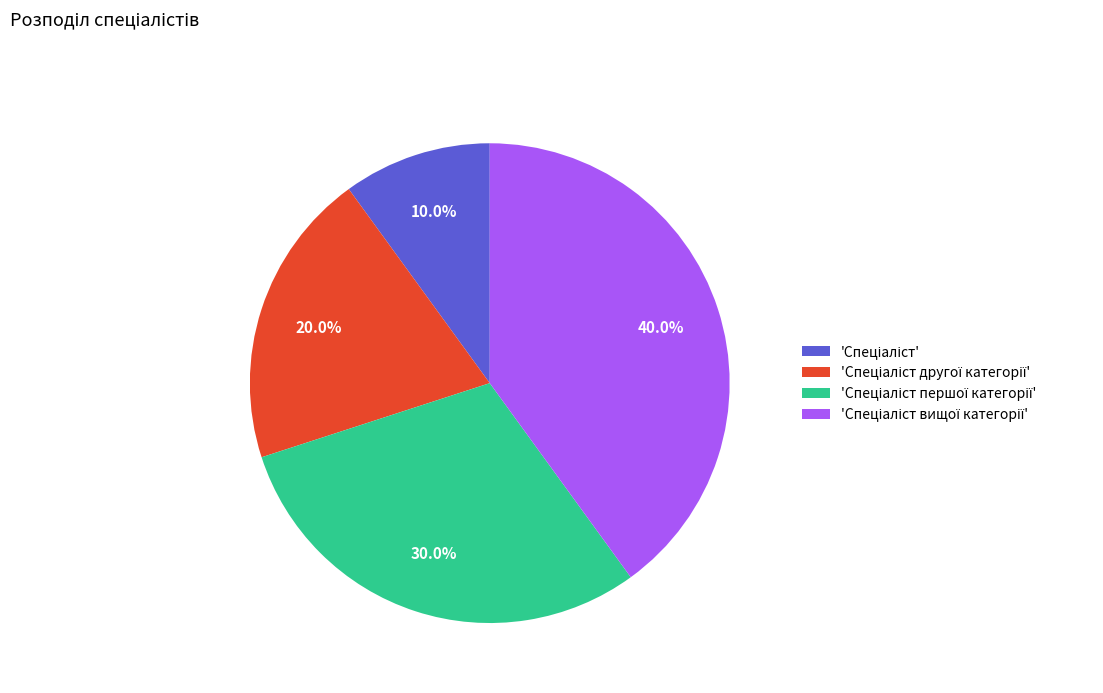

Is there a majority slice in this chart?

No